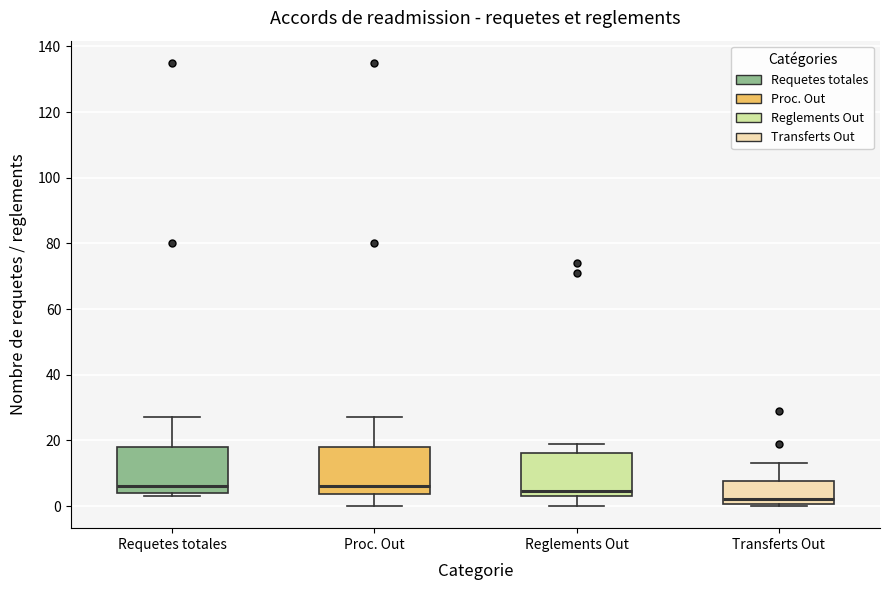

Where is the upper edge of the box for Reglements Out on the y-axis? The values are not printed on the chart, so give them approximately, as read against the axis.

16